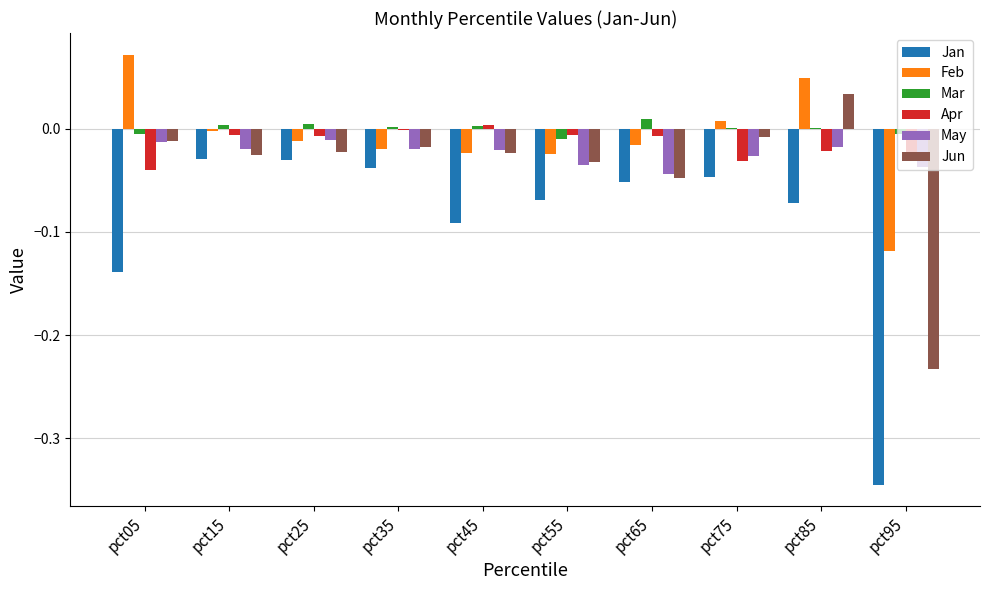

Is the value of Jun at pct05 greater than the value of Feb at pct15?

No